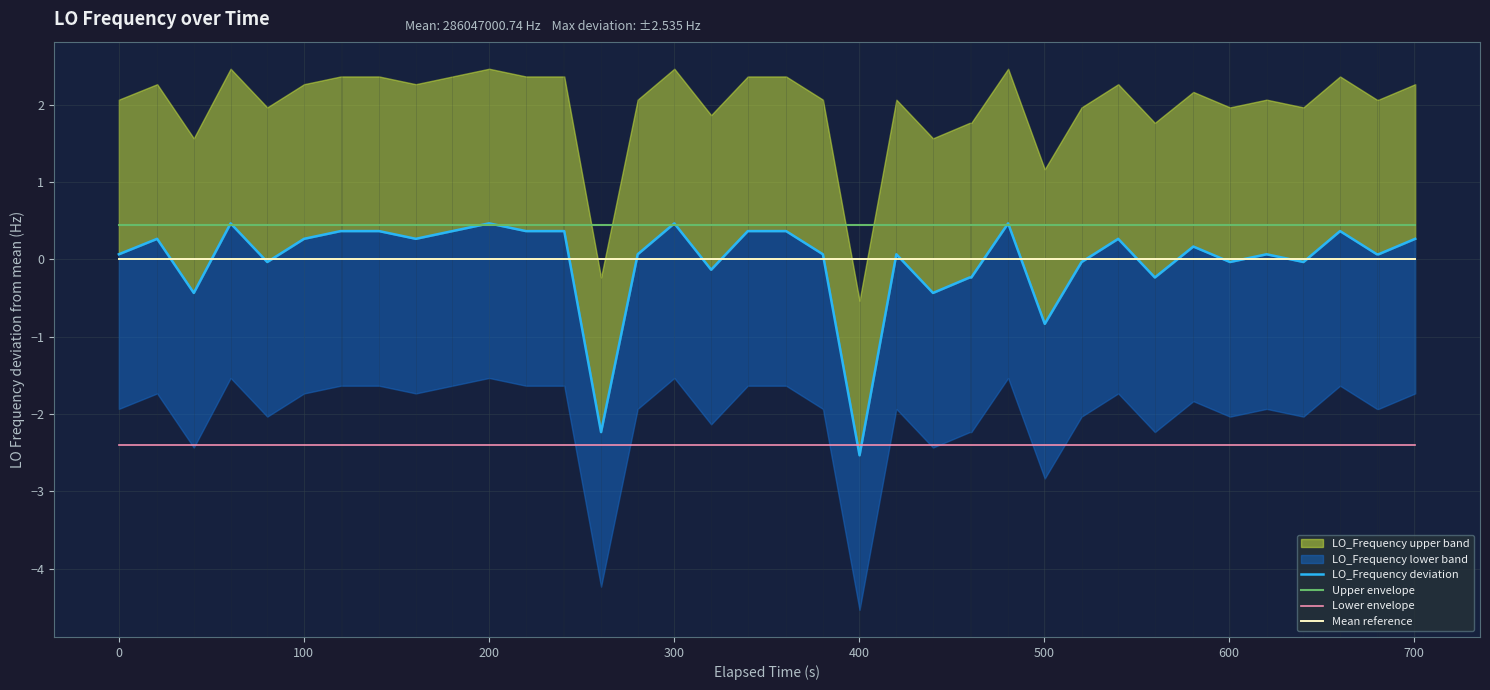

True or false: Mean reference and Upper envelope cross at least once.

False